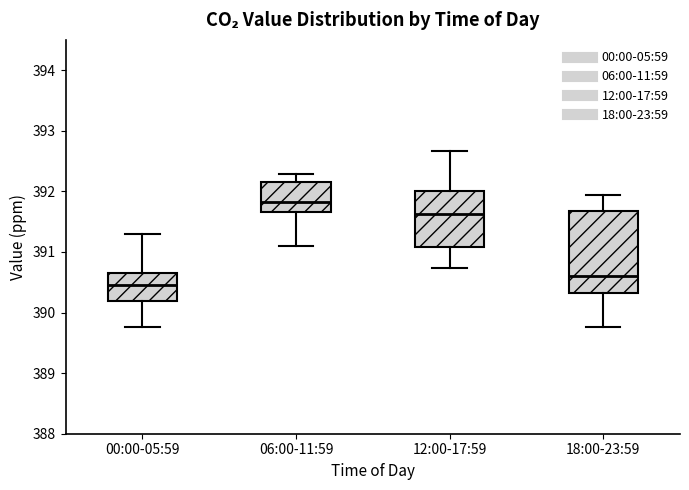

Which box's median line is the highest?

06:00-11:59